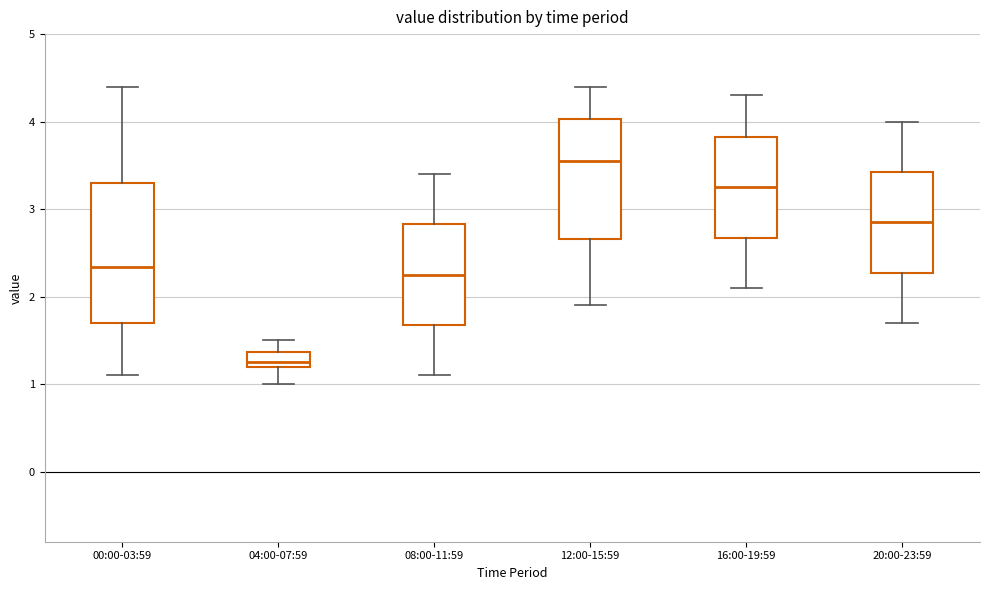

Reading left to right, transcribe this box plot: for each box, give where its median line is, the range the box spans, and where its two whiskers end, as read against the y-axis. The values are not printed on the chart, so give them approximately, as read against the axis.

00:00-03:59: median 2.3, box 1.7 to 3.3, whiskers 1.1 to 4.4
04:00-07:59: median 1.3, box 1.2 to 1.4, whiskers 1.0 to 1.5
08:00-11:59: median 2.3, box 1.7 to 2.8, whiskers 1.1 to 3.4
12:00-15:59: median 3.6, box 2.7 to 4.0, whiskers 1.9 to 4.4
16:00-19:59: median 3.3, box 2.7 to 3.8, whiskers 2.1 to 4.3
20:00-23:59: median 2.9, box 2.3 to 3.4, whiskers 1.7 to 4.0